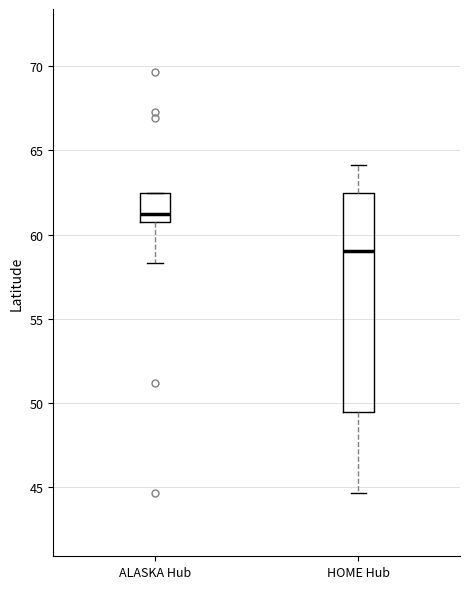

Comparing the boxes themselves (not the whiskers), which one is the tallest?

HOME Hub